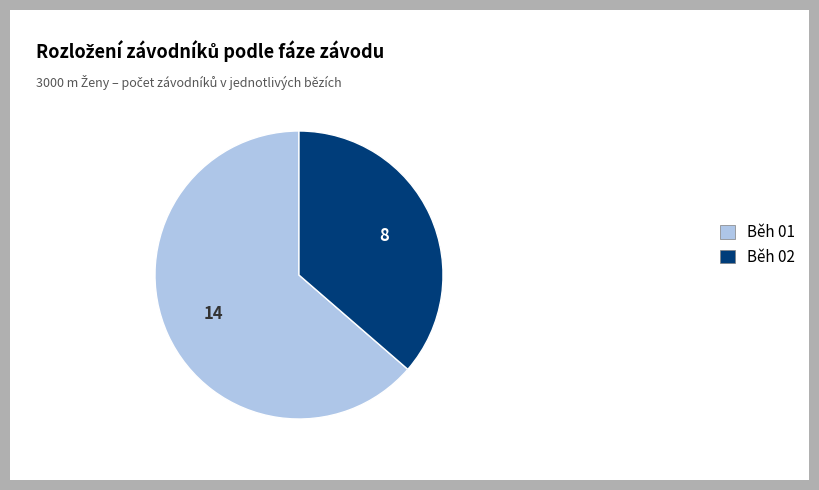

True or false: Běh 01 accounts for 64% of the total.

True